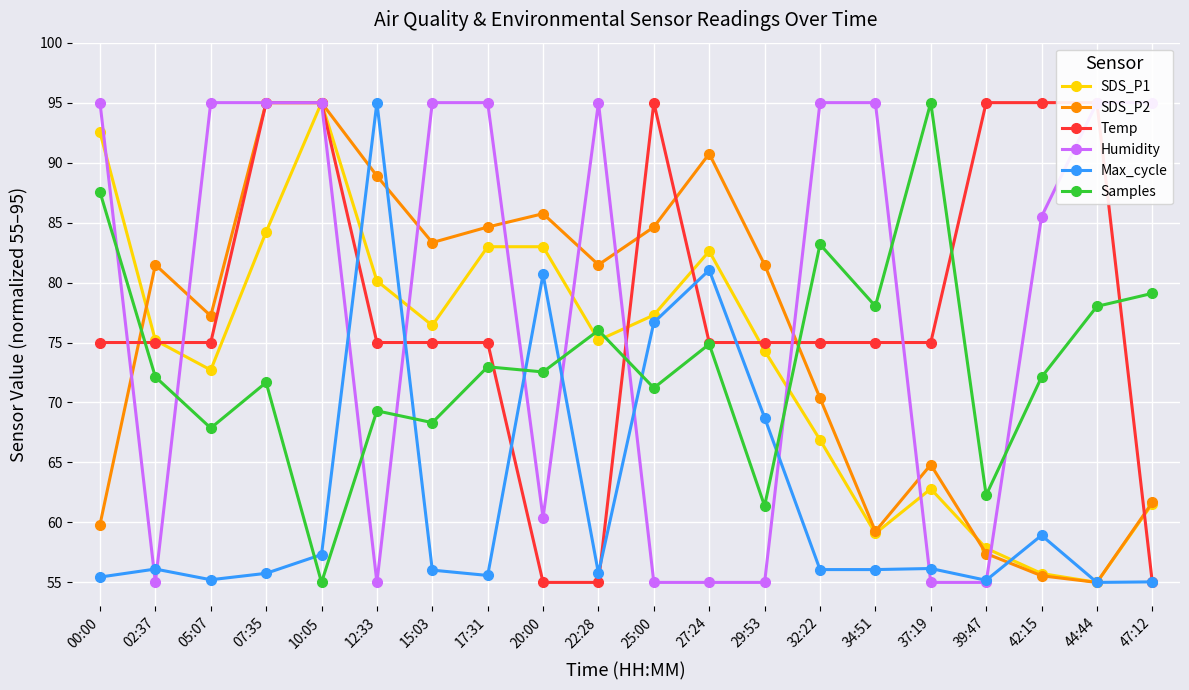

What is the label of the 2nd point from the right?

44:44